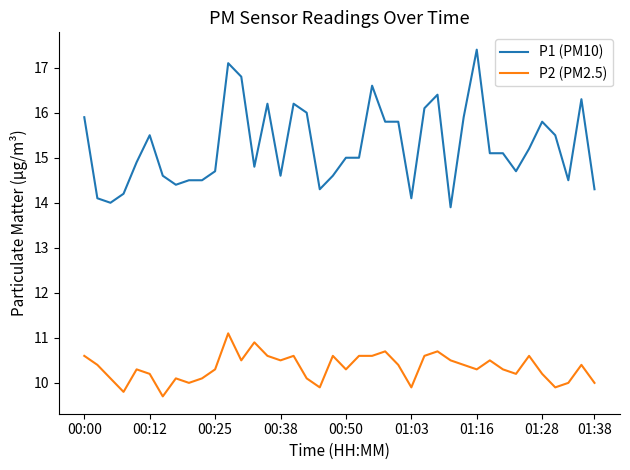

What is the maximum value for P1 (PM10)?

17.4